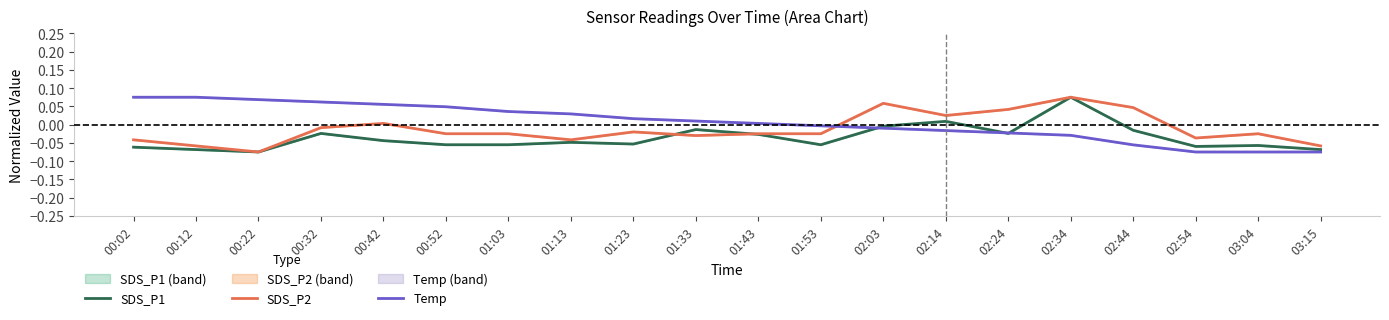

What is the value of the Temp point at the 1st from the left?

0.1